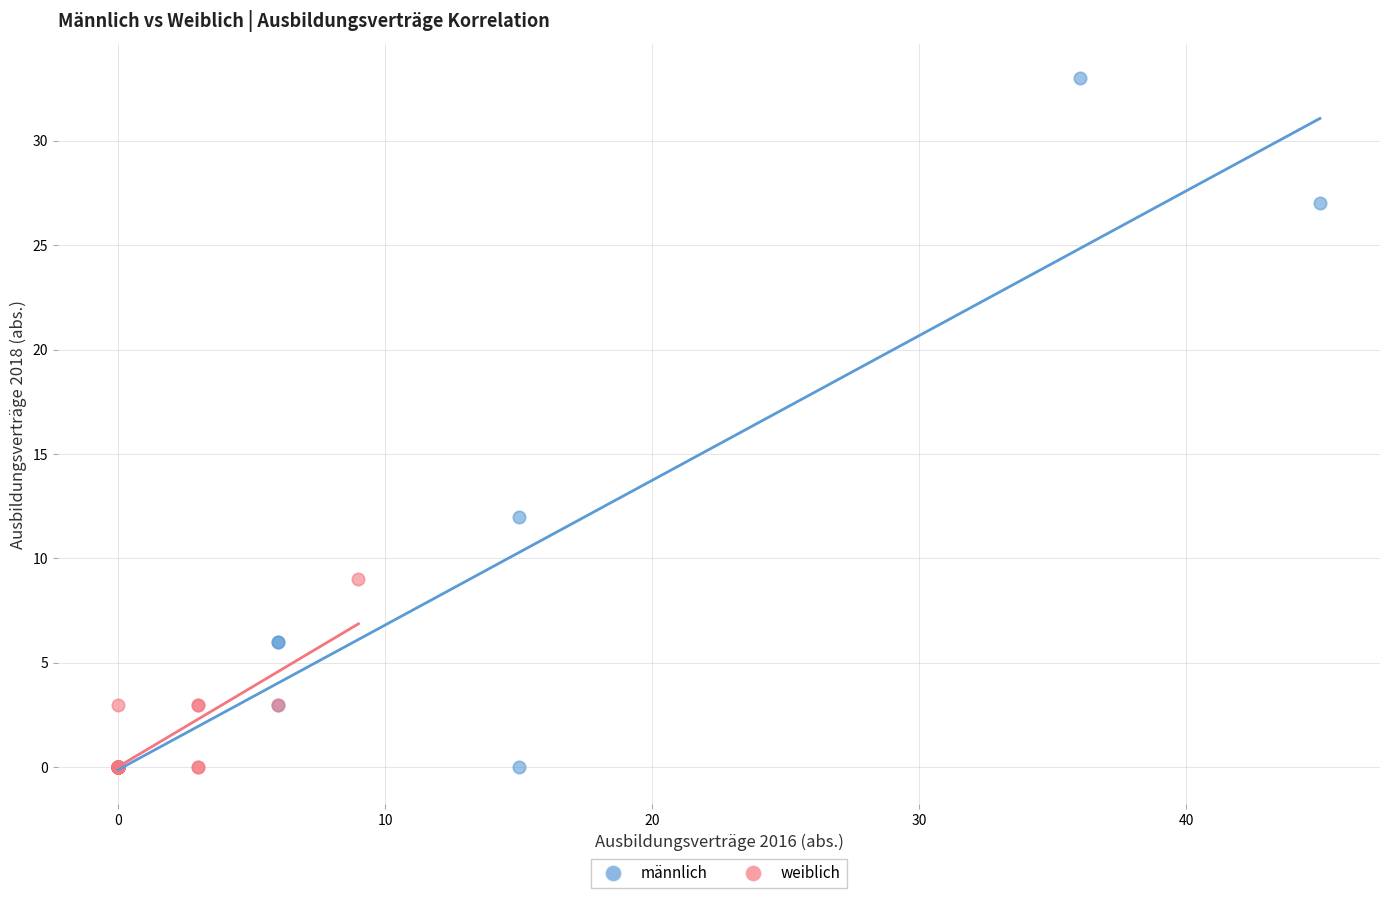

Which series reaches the maximum Y coordinate?

männlich